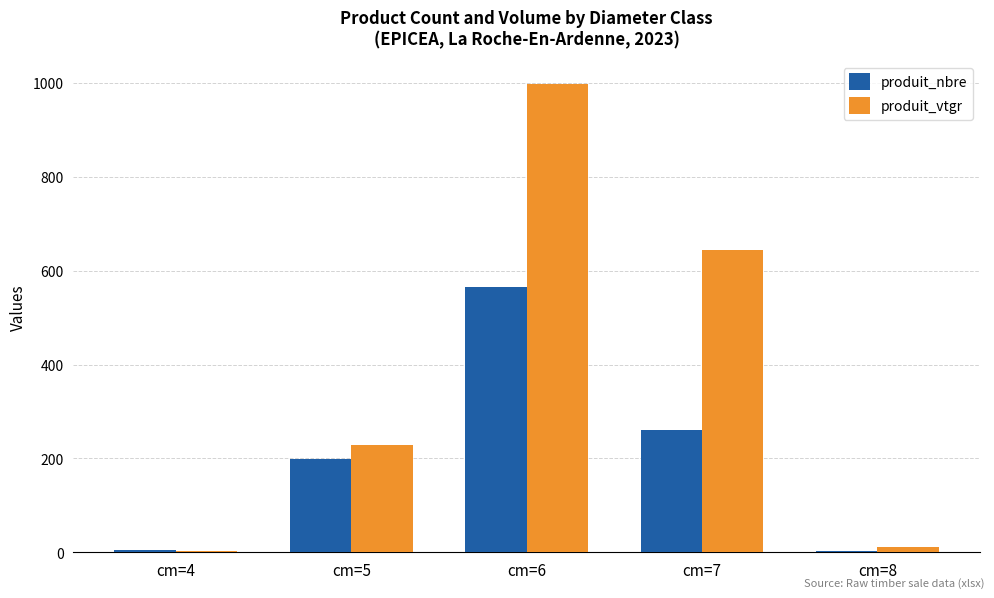

Which series changed the most between cm=5 and cm=7?

produit_vtgr